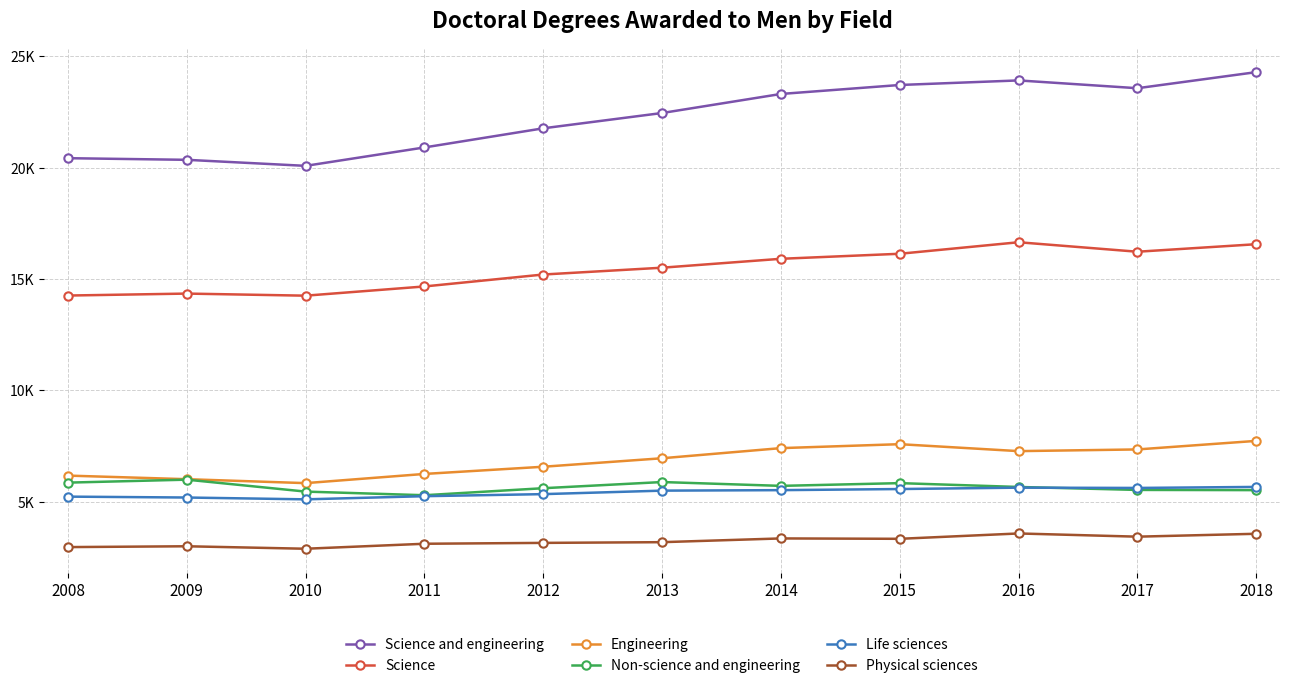

What is the maximum value shown in the chart?

24283